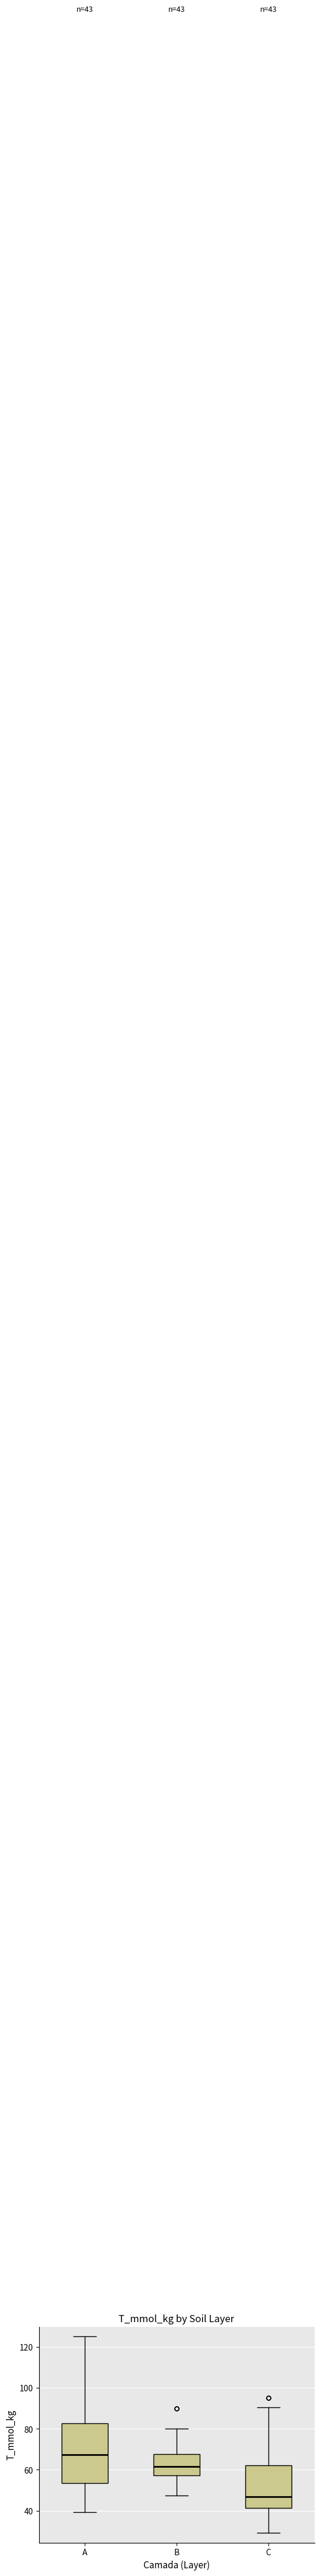

Comparing the boxes themselves (not the whiskers), which one is the tallest?

A